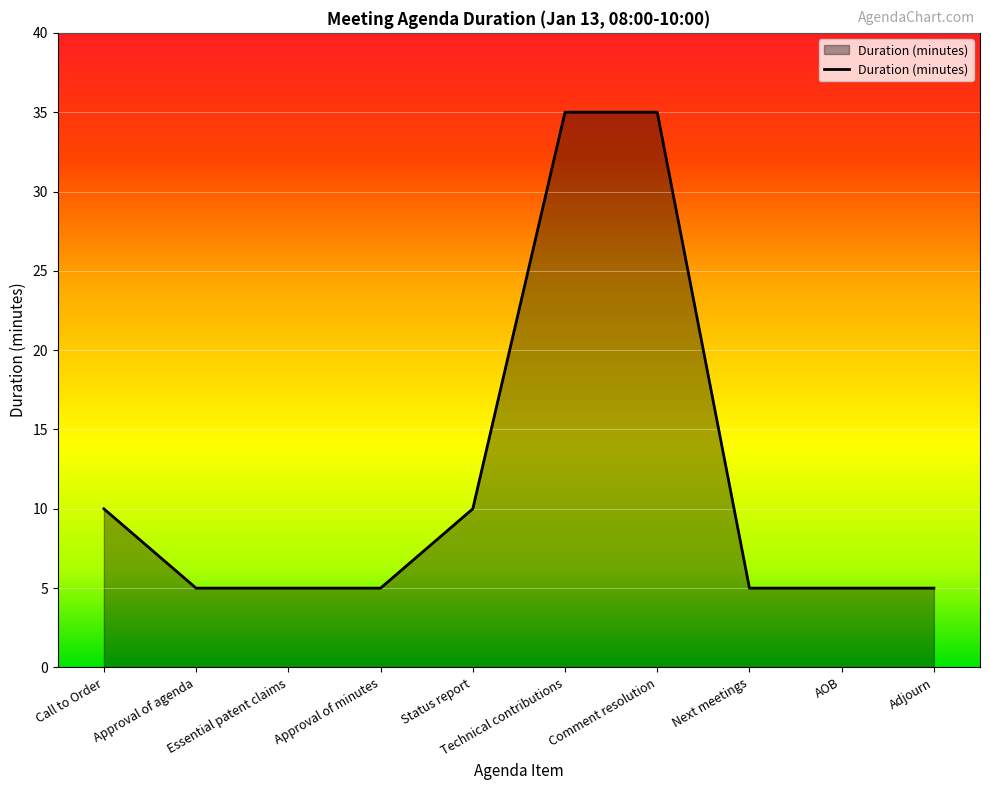

What is the greatest value displayed?

35